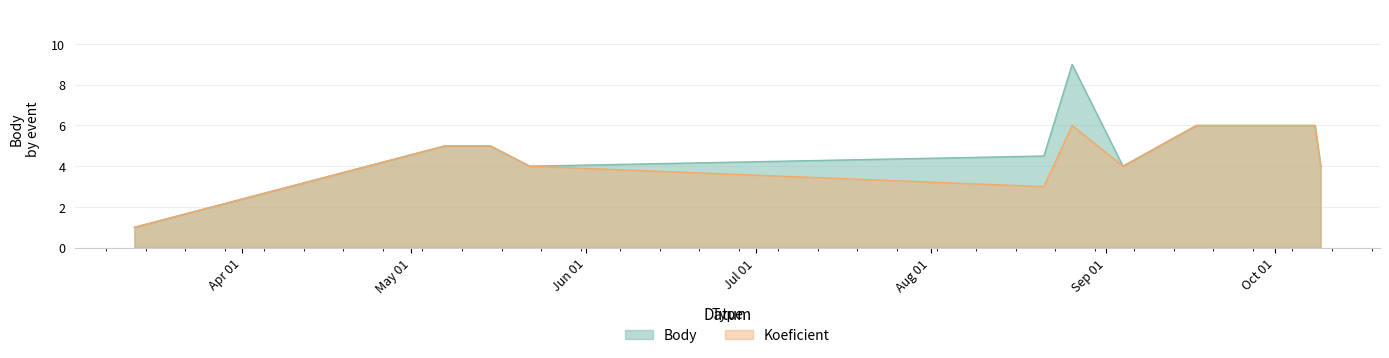

The Body series shows 6.0 at 2010-10-08. True or false?

True